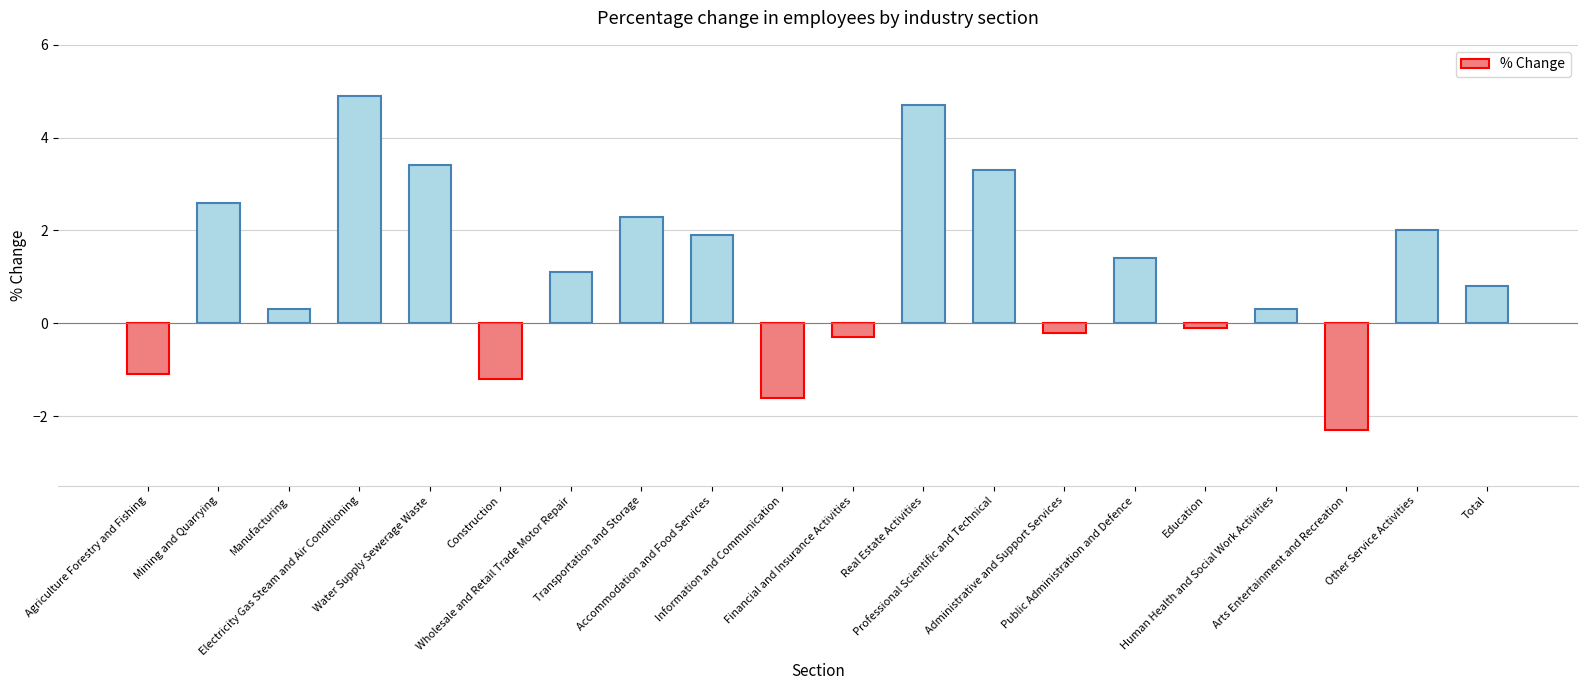

Reading left to right, transcribe all the data shown in this chart.

Agriculture Forestry and Fishing=-1.1	Mining and Quarrying=2.6	Manufacturing=0.3	Electricity Gas Steam and Air Conditioning=4.9	Water Supply Sewerage Waste=3.4	Construction=-1.2	Wholesale and Retail Trade Motor Repair=1.1	Transportation and Storage=2.3	Accommodation and Food Services=1.9	Information and Communication=-1.6	Financial and Insurance Activities=-0.3	Real Estate Activities=4.7	Professional Scientific and Technical=3.3	Administrative and Support Services=-0.2	Public Administration and Defence=1.4	Education=-0.1	Human Health and Social Work Activities=0.3	Arts Entertainment and Recreation=-2.3	Other Service Activities=2.0	Total=0.8